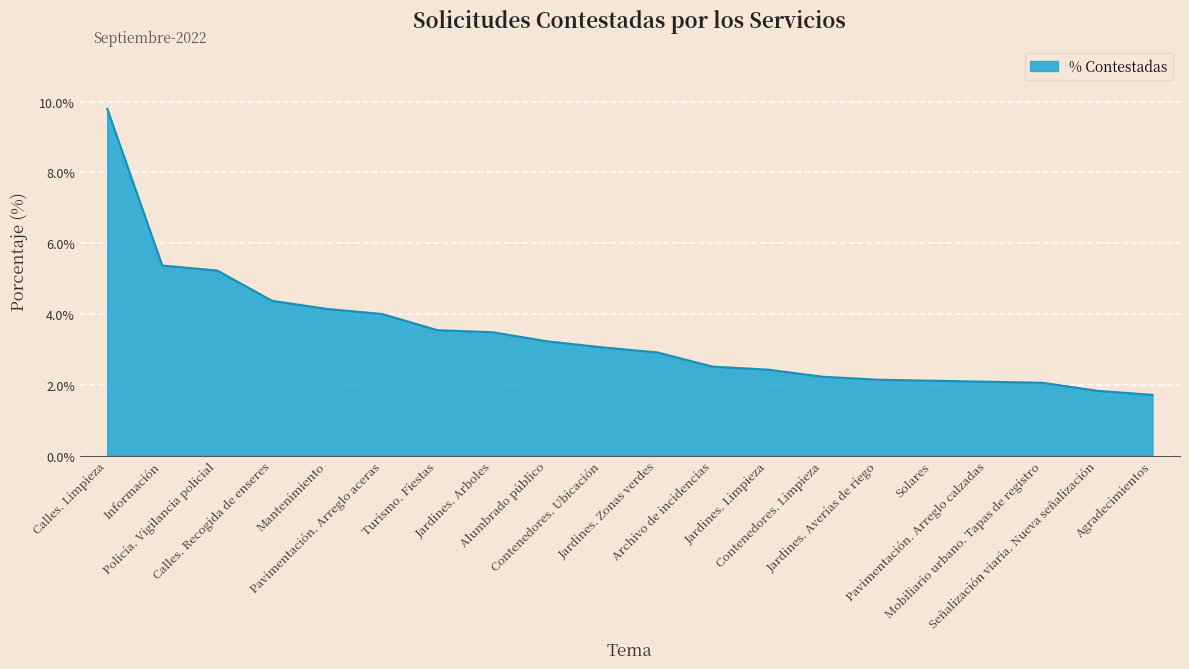

Does the chart display data point markers on the line(s)?

No